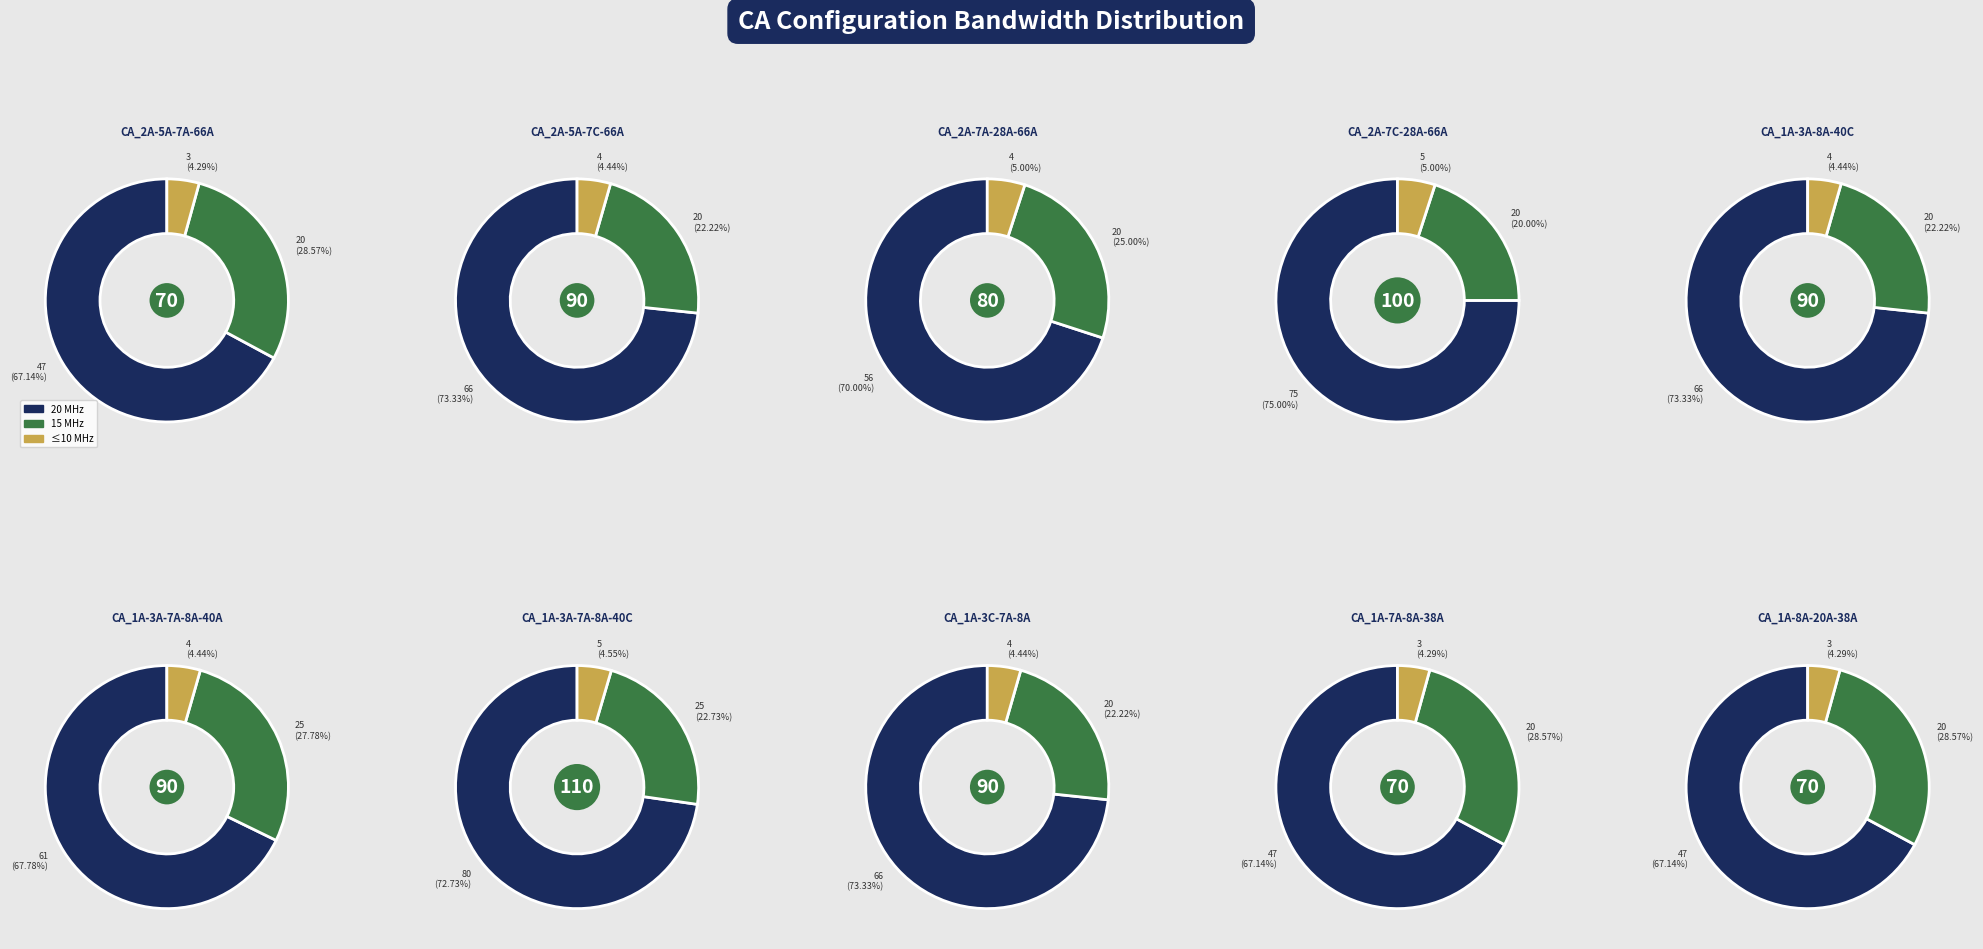

Is it true that CA_2A-7C-28A-66A is 2% of the pie?

False